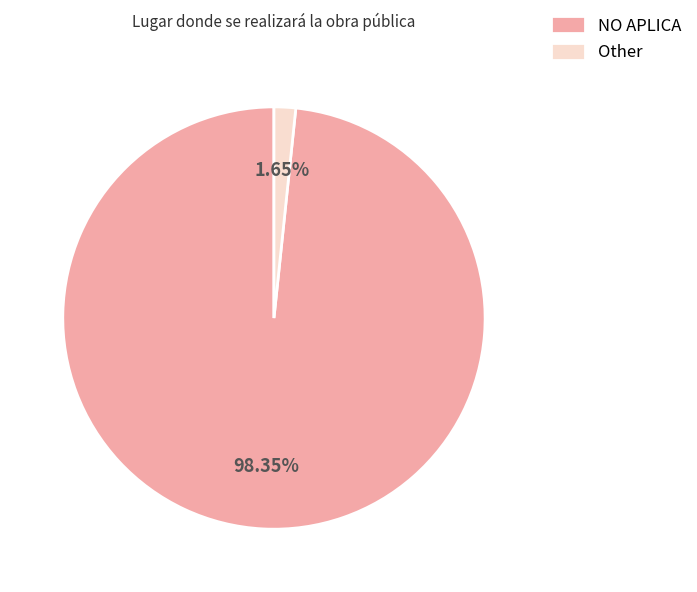

How many slices are in this pie chart?

2